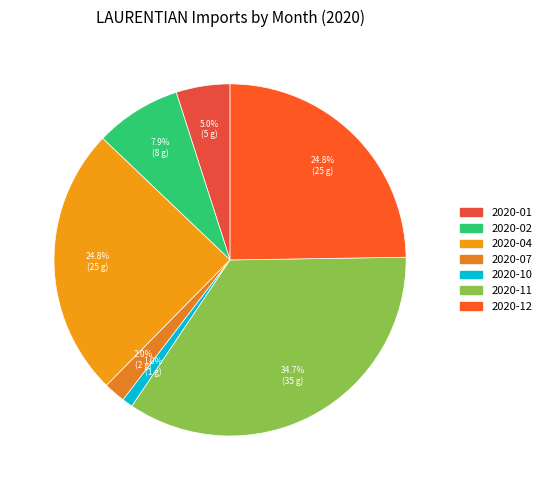

How many slices are in this pie chart?

7